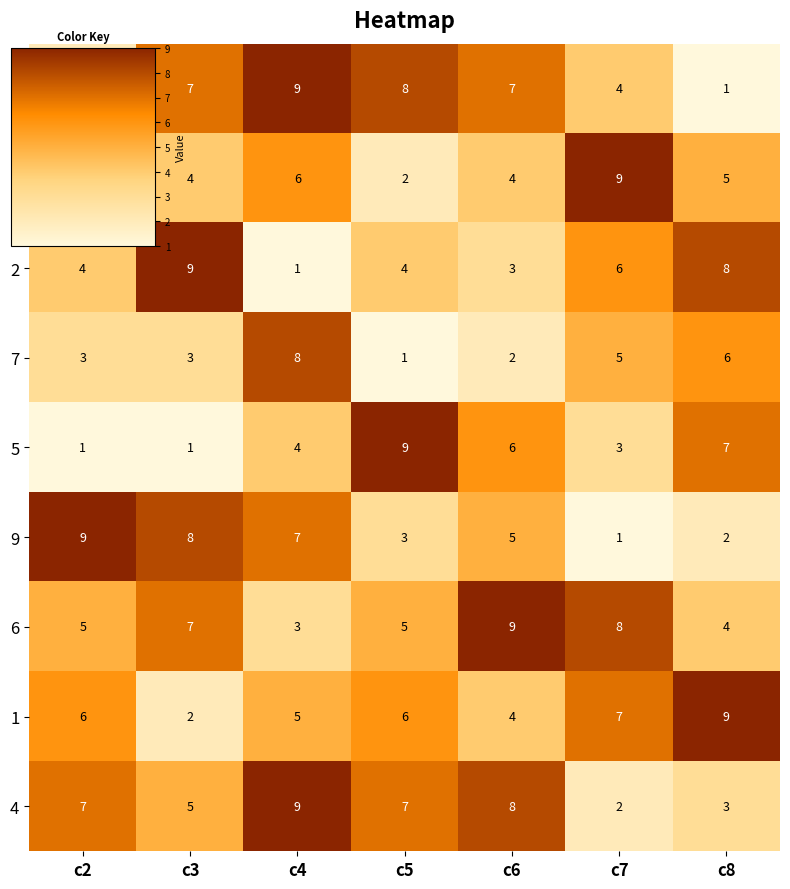

At how many categories does at least one series exceed 6?

7